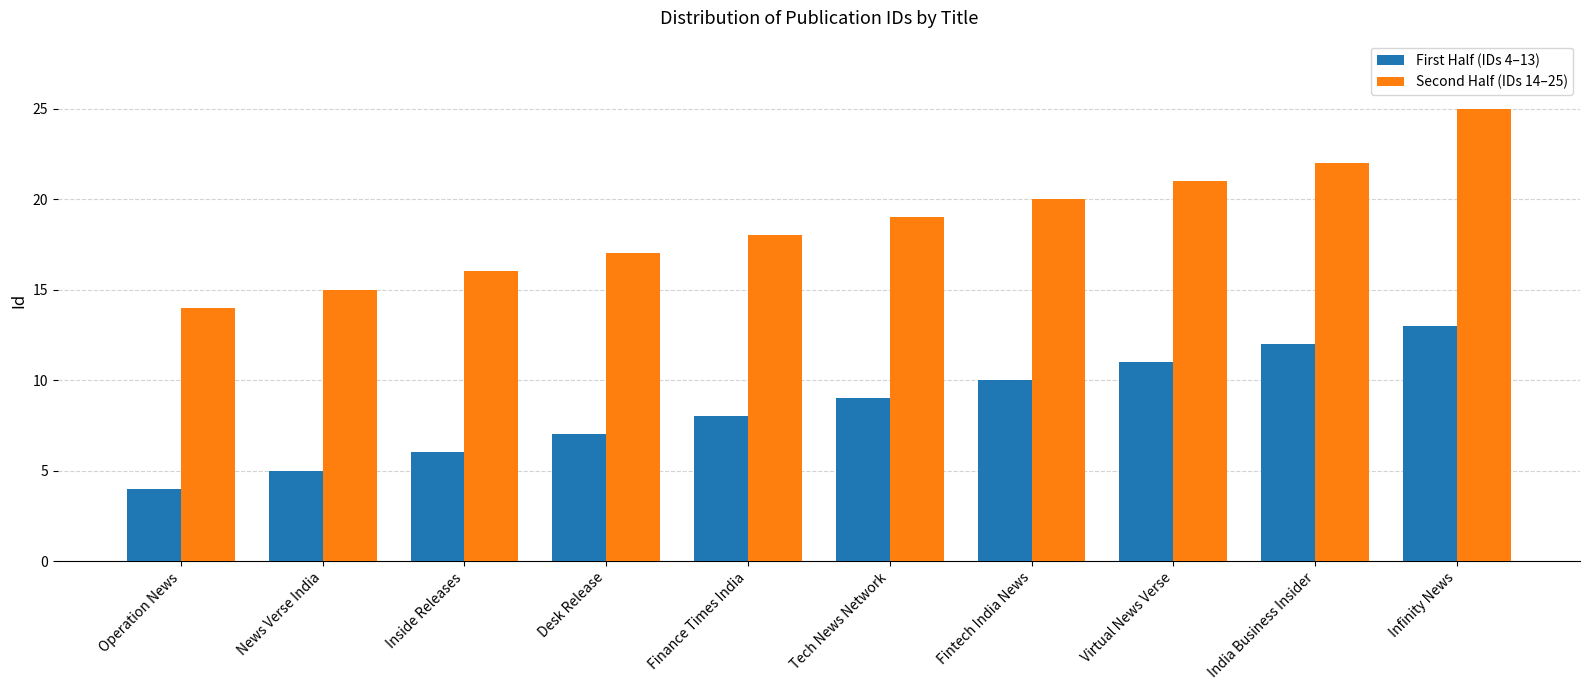

Does the chart contain any negative values?

No